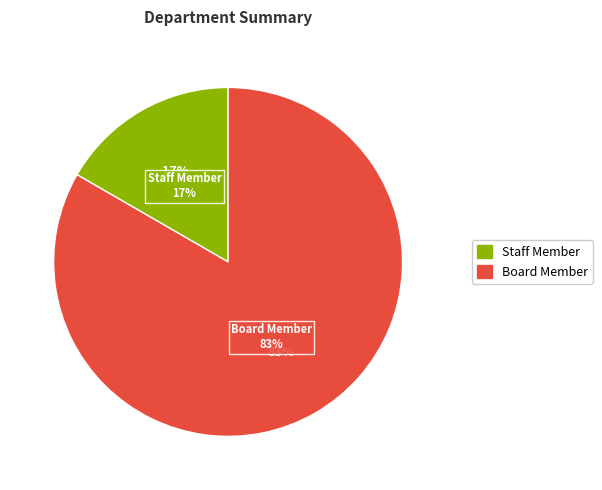

To the nearest percent, what portion does Staff Member represent?

17%